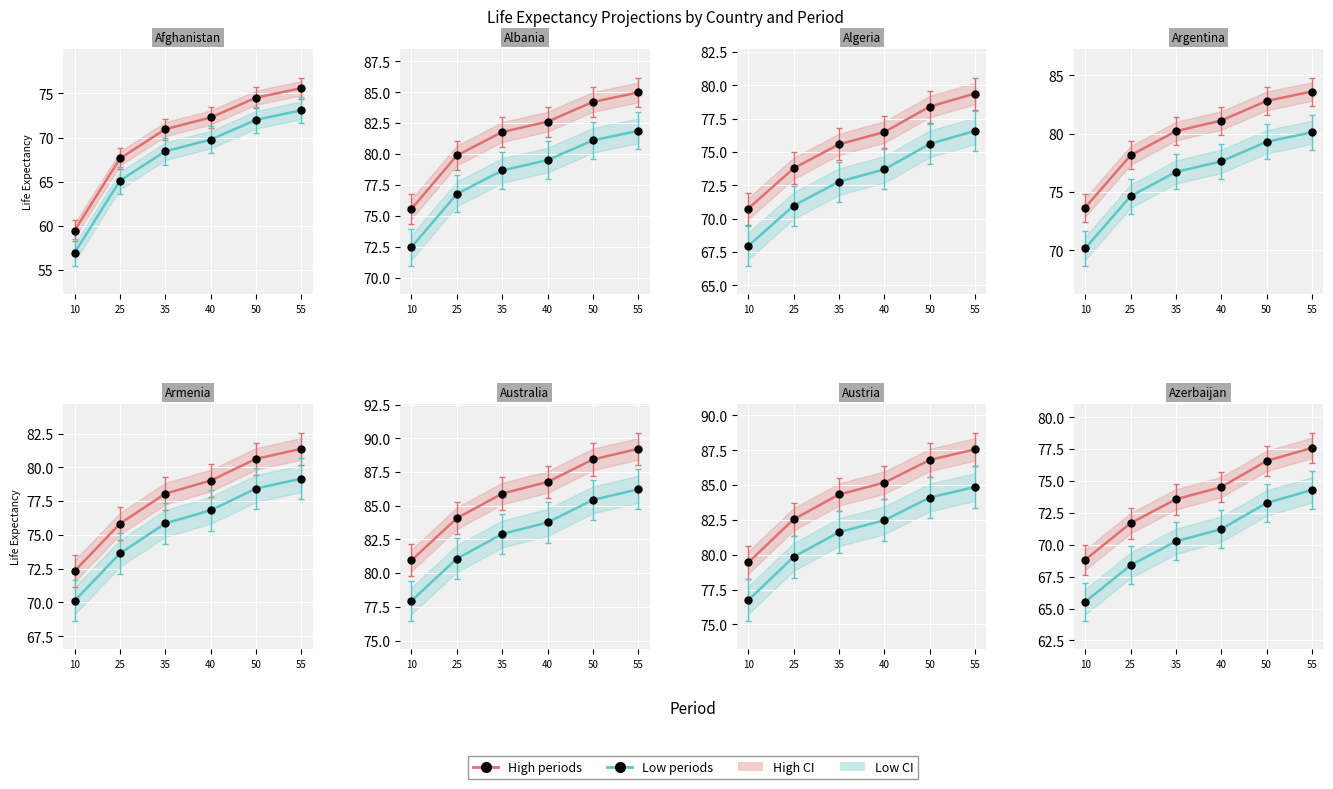

At which category does the chart reach its peak across all series?

55